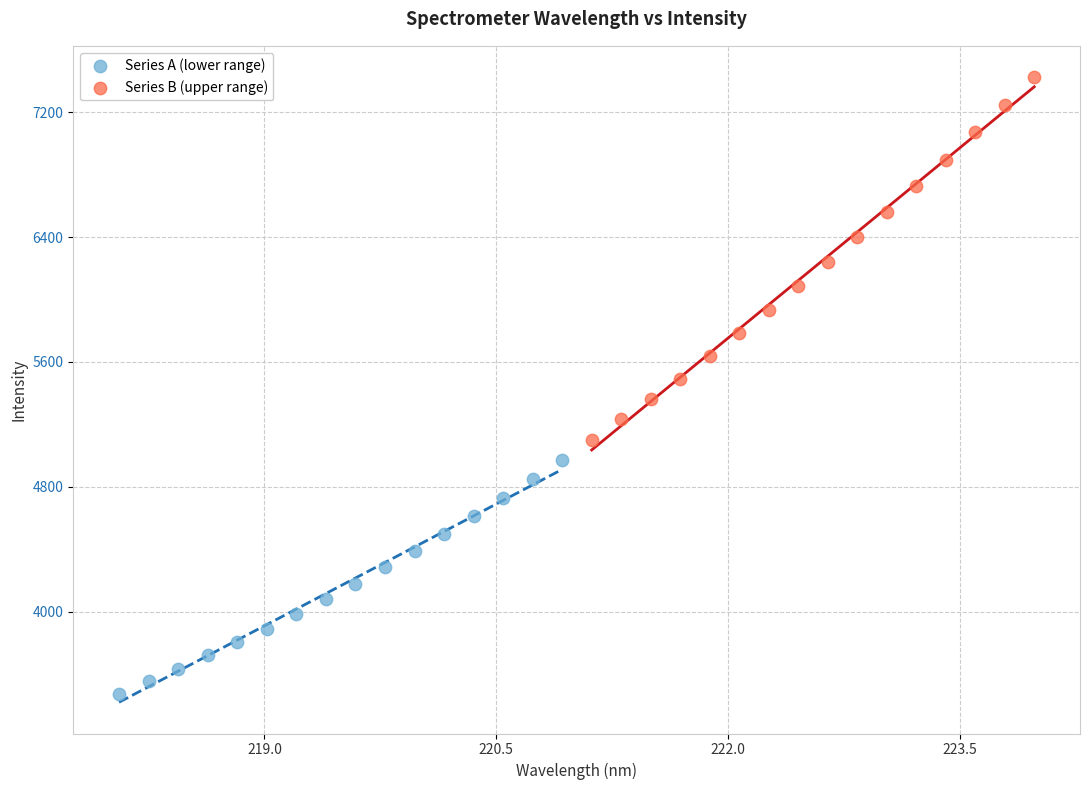

What are all the series names shown in the legend?

Series A (lower range), Series B (upper range)